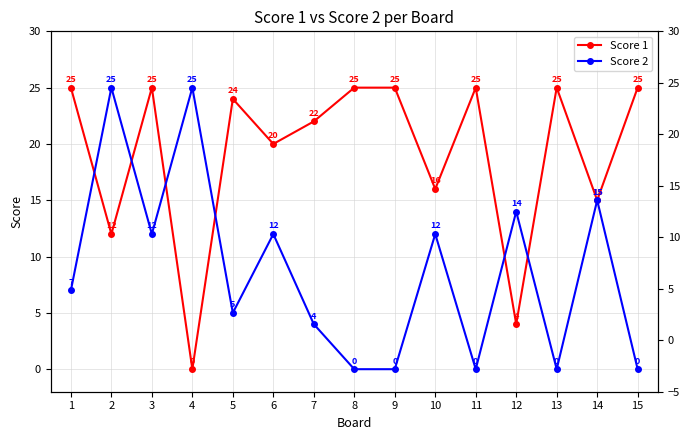

Is it true that Score 2 equals 5 at 2?

False